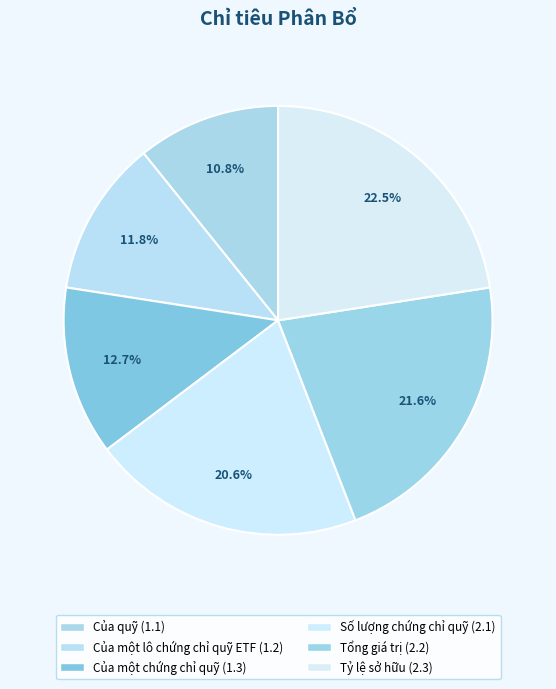

What is the total percentage of Số lượng chứng chỉ quỹ and Tổng giá trị?

42.2%